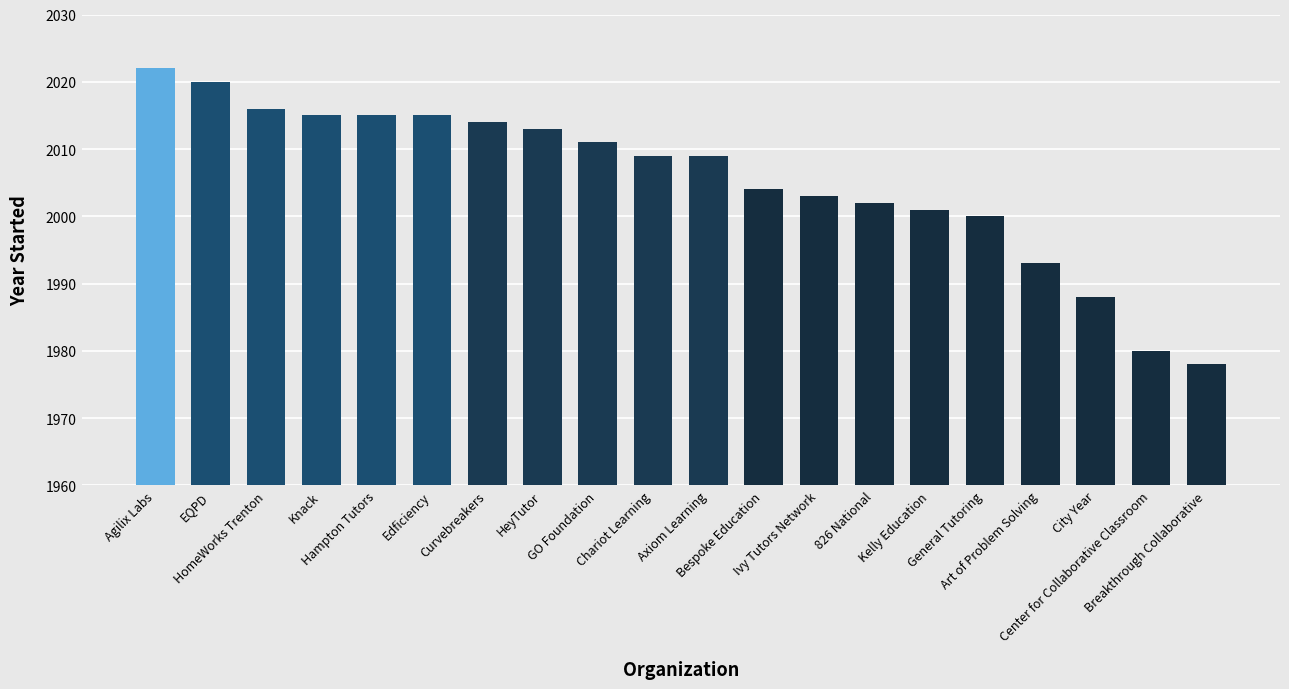

What is the change in value from Agilix Labs to Knack?

-7